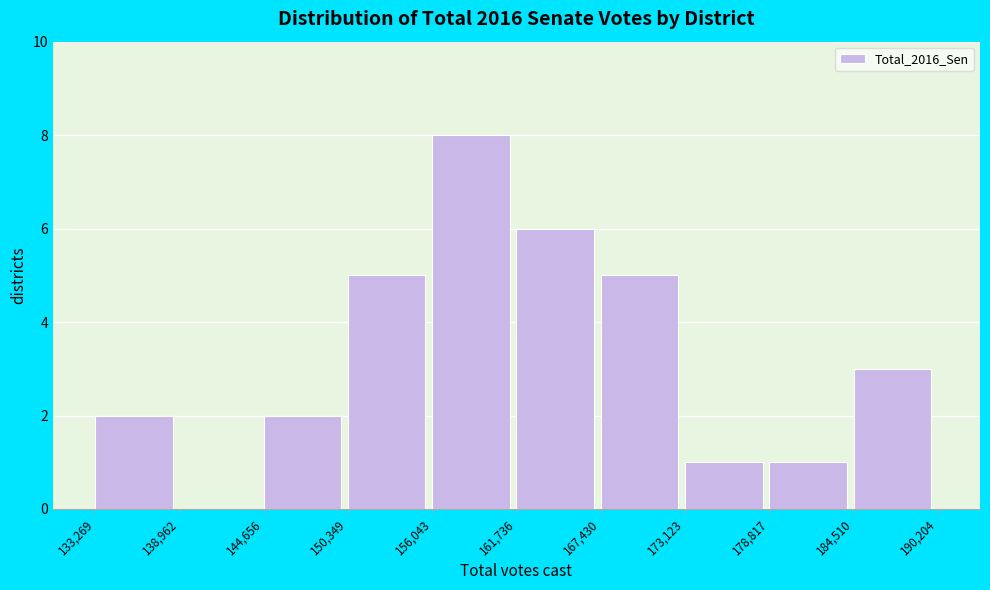

Reading left to right, list every bar in this chart as the range it spans on the x-axis followed by its height. The values are not printed on the chart, so give them approximately, as read against the axis.

133,269 to 138,962: 2
138,962 to 144,656: 0
144,656 to 150,349: 2
150,349 to 156,043: 5
156,043 to 161,736: 8
161,736 to 167,430: 6
167,430 to 173,123: 5
173,123 to 178,817: 1
178,817 to 184,510: 1
184,510 to 190,204: 3